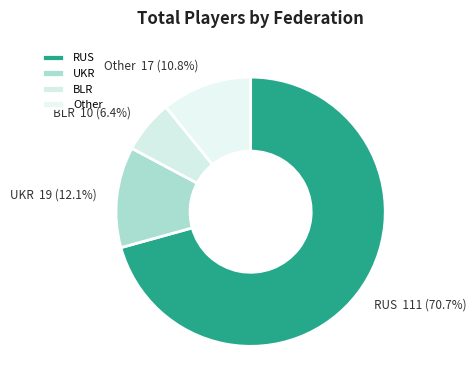

How many slices are in this pie chart?

4